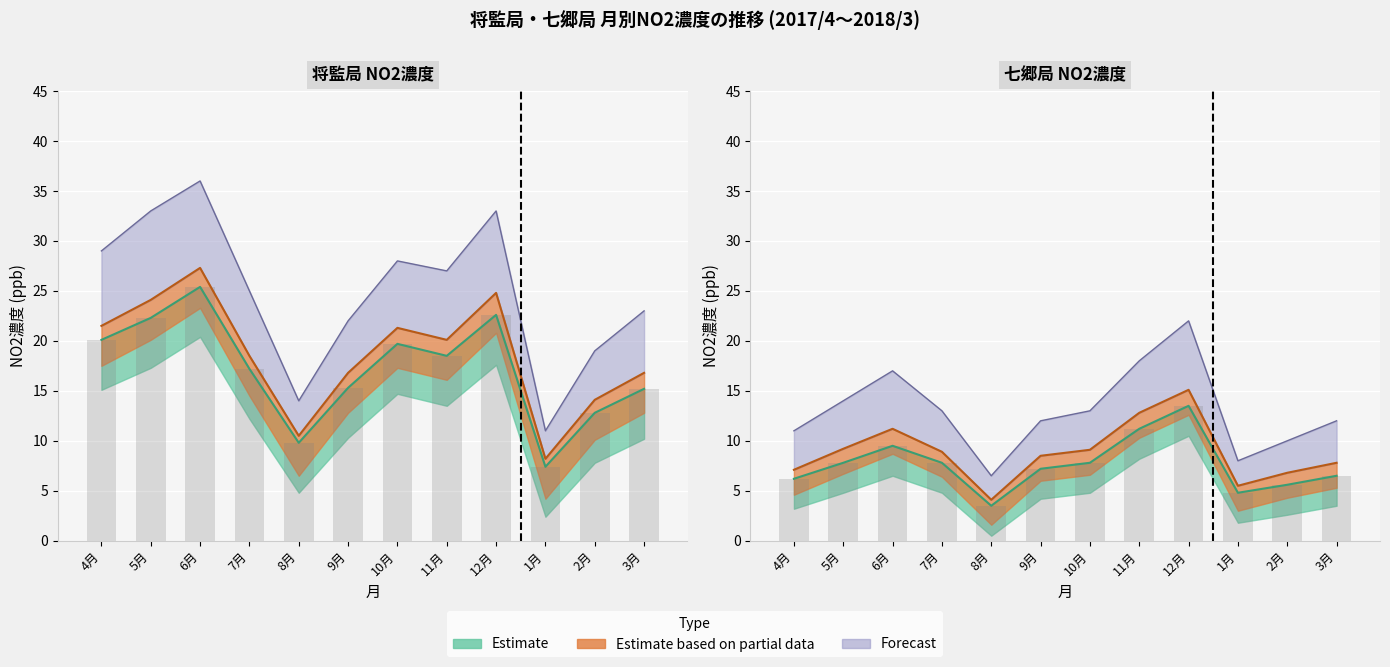

At which label does 七郷 upper reach its minimum?

8月